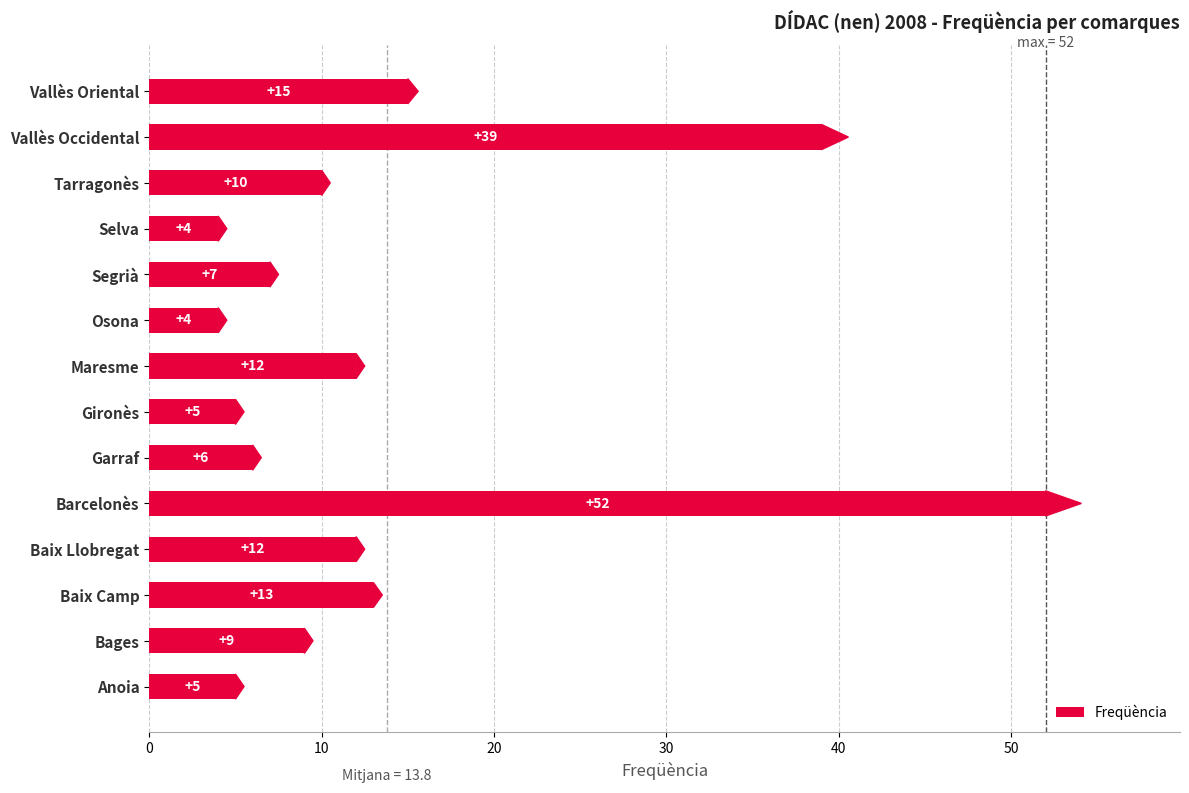

What value does the data have at Segrià, to the nearest 5?

5